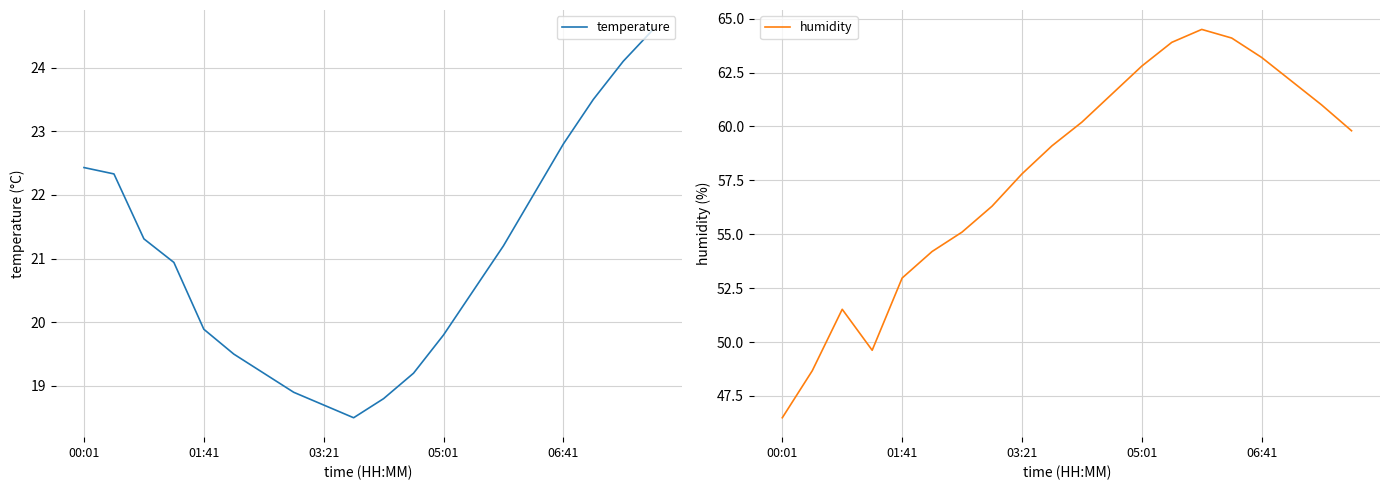

True or false: temperature has a value of 22.4 at 00:01.

True